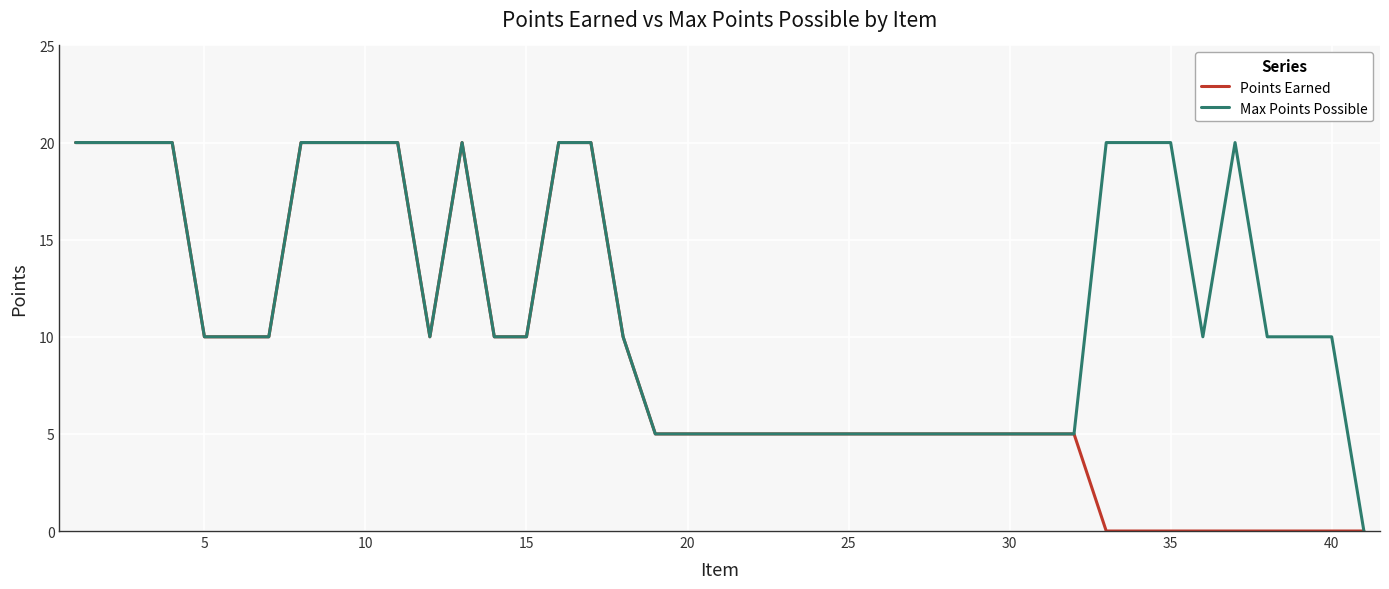

Rank the series by their average value, from lowest to highest.

Points Earned, Max Points Possible